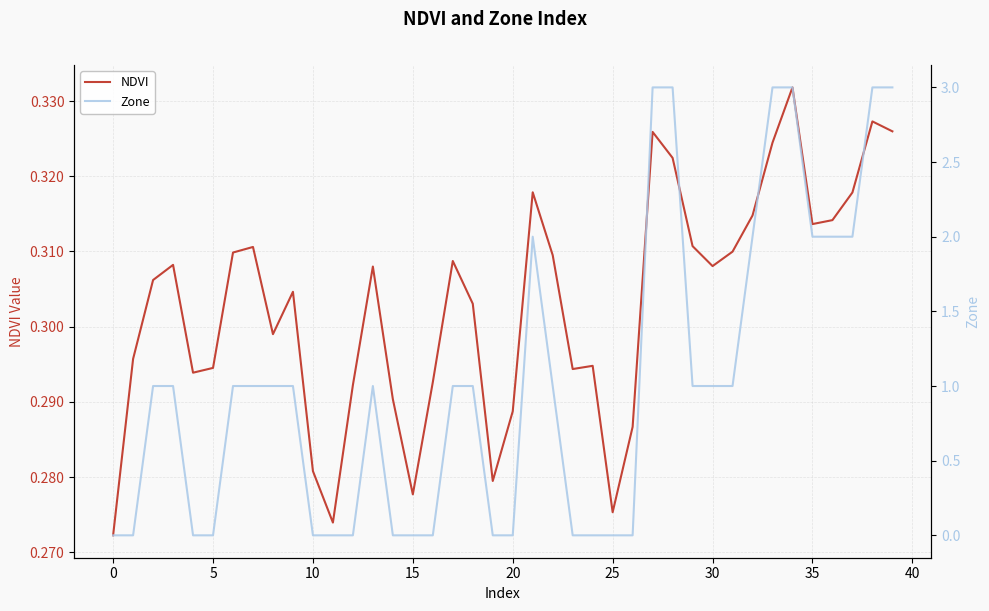

Count the number of data series in this chart.

2